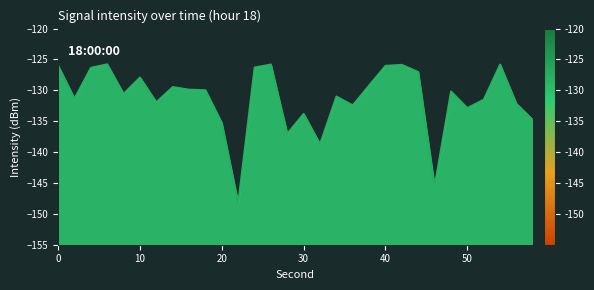

What is the value of the 10th point from the left?

-129.9